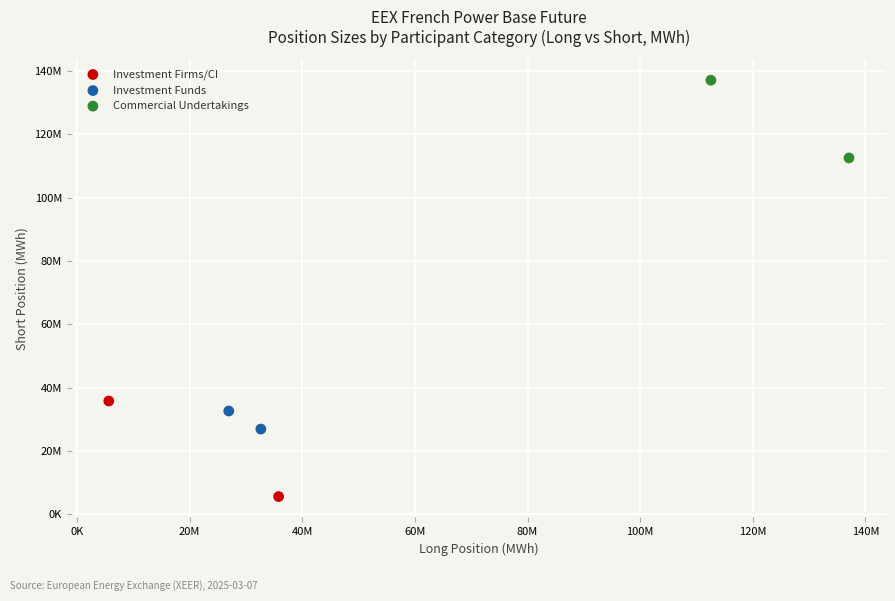

What are all the series names shown in the legend?

Investment Firms/CI, Investment Funds, Commercial Undertakings